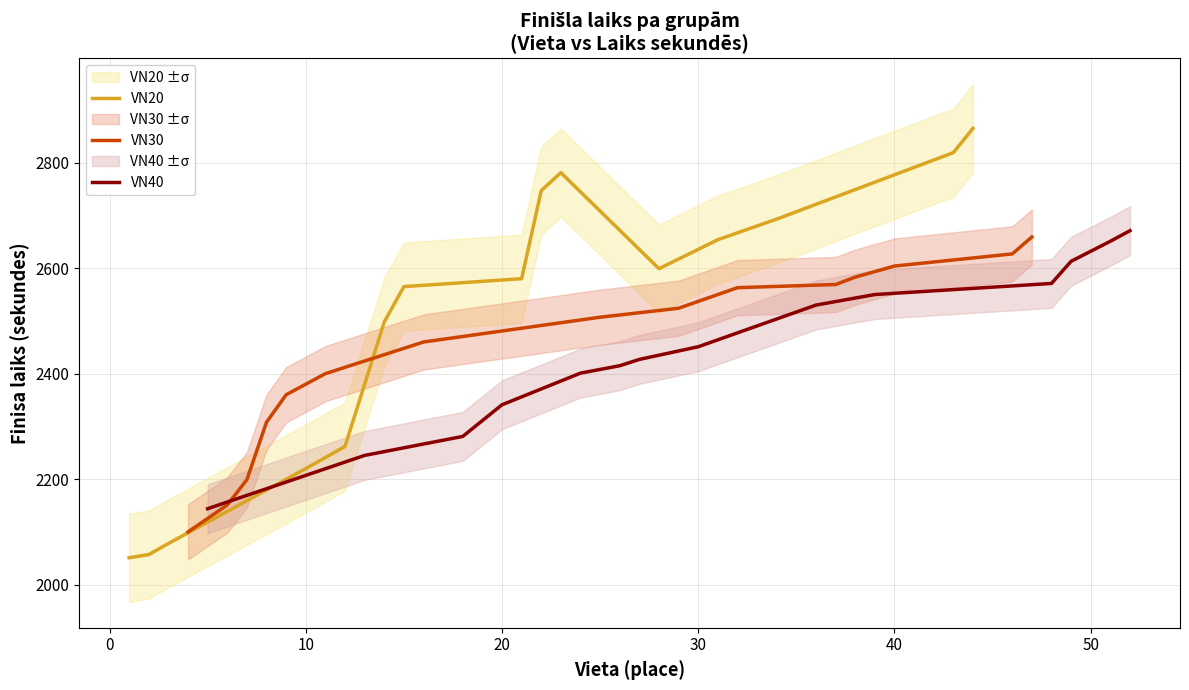

What is the maximum value for VN30?

2659